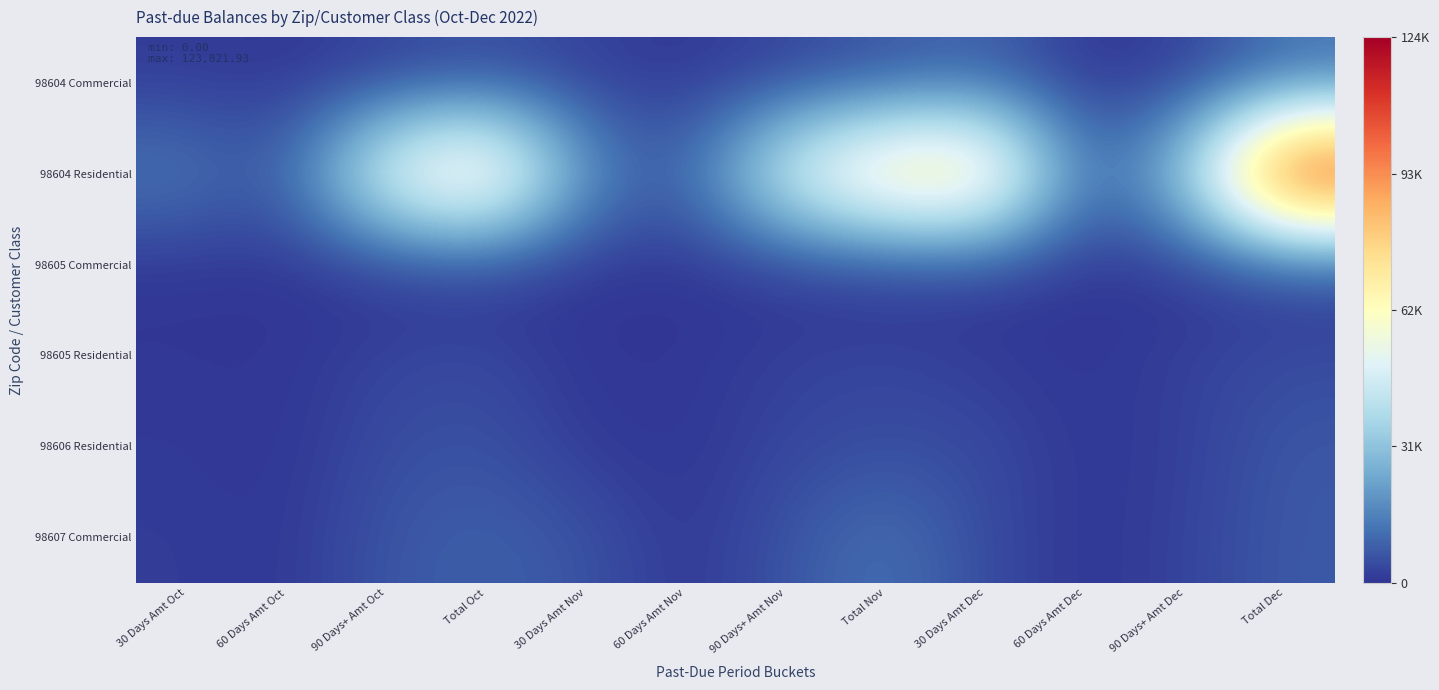

Reading left to right, what are all the values shown in this chart?

98604 Commercial: 30 Days Amt Oct=1383.3	60 Days Amt Oct=592.4	90 Days+ Amt Oct=2065.2	Total Oct=4040.9	30 Days Amt Nov=2256.7	60 Days Amt Nov=683.3	90 Days+ Amt Nov=2525.7	Total Nov=5465.7	30 Days Amt Dec=8213.9	60 Days Amt Dec=287.7	90 Days+ Amt Dec=1822.9	Total Dec=10324.5
98604 Residential: 30 Days Amt Oct=14413.1	60 Days Amt Oct=7169.5	90 Days+ Amt Oct=58060.7	Total Oct=79643.3	30 Days Amt Nov=18550.0	60 Days Amt Nov=7777.4	90 Days+ Amt Nov=52955.6	Total Nov=79283.0	30 Days Amt Dec=81150.7	60 Days Amt Dec=9034.0	90 Days+ Amt Dec=33637.3	Total Dec=123821.9
98605 Commercial: 30 Days Amt Oct=209.0	60 Days Amt Oct=22.0	90 Days+ Amt Oct=19.6	Total Oct=250.6	30 Days Amt Nov=85.0	60 Days Amt Nov=0.0	90 Days+ Amt Nov=0.0	Total Nov=85.0	30 Days Amt Dec=1401.7	60 Days Amt Dec=61.6	90 Days+ Amt Dec=0.0	Total Dec=1463.3
98605 Residential: 30 Days Amt Oct=511.9	60 Days Amt Oct=269.8	90 Days+ Amt Oct=3156.5	Total Oct=3938.2	30 Days Amt Nov=392.1	60 Days Amt Nov=262.4	90 Days+ Amt Nov=2527.2	Total Nov=3181.7	30 Days Amt Dec=1420.4	60 Days Amt Dec=291.0	90 Days+ Amt Dec=2558.8	Total Dec=4270.3
98606 Residential: 30 Days Amt Oct=1047.1	60 Days Amt Oct=241.6	90 Days+ Amt Oct=4682.9	Total Oct=5971.6	30 Days Amt Nov=1064.6	60 Days Amt Nov=506.7	90 Days+ Amt Nov=3315.1	Total Nov=4886.3	30 Days Amt Dec=4349.2	60 Days Amt Dec=505.2	90 Days+ Amt Dec=2026.7	Total Dec=6881.0
98607 Commercial: 30 Days Amt Oct=1630.5	60 Days Amt Oct=466.5	90 Days+ Amt Oct=6502.3	Total Oct=8599.3	30 Days Amt Nov=6149.4	60 Days Amt Nov=339.8	90 Days+ Amt Nov=6000.8	Total Nov=12490.1	30 Days Amt Dec=4272.0	60 Days Amt Dec=335.9	90 Days+ Amt Dec=2628.1	Total Dec=7236.0